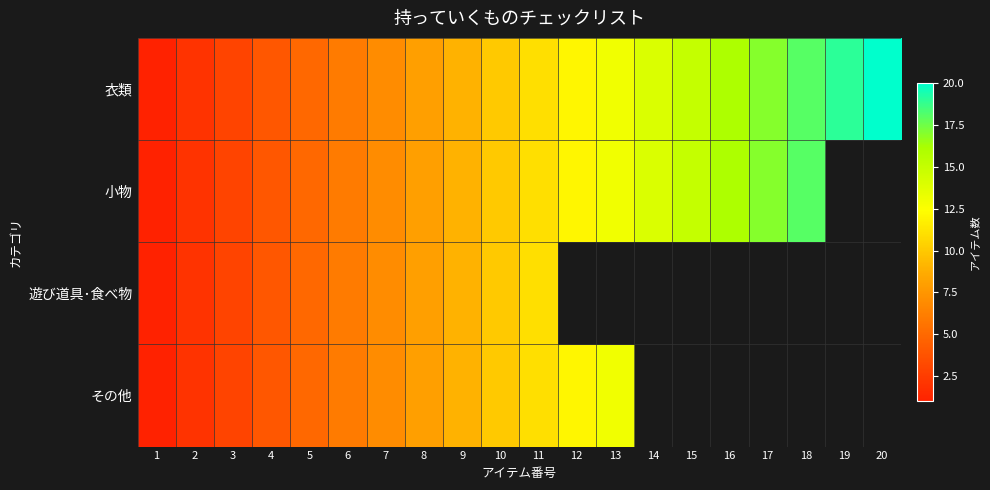

The 衣類 series shows 4.3 at 3. True or false?

False